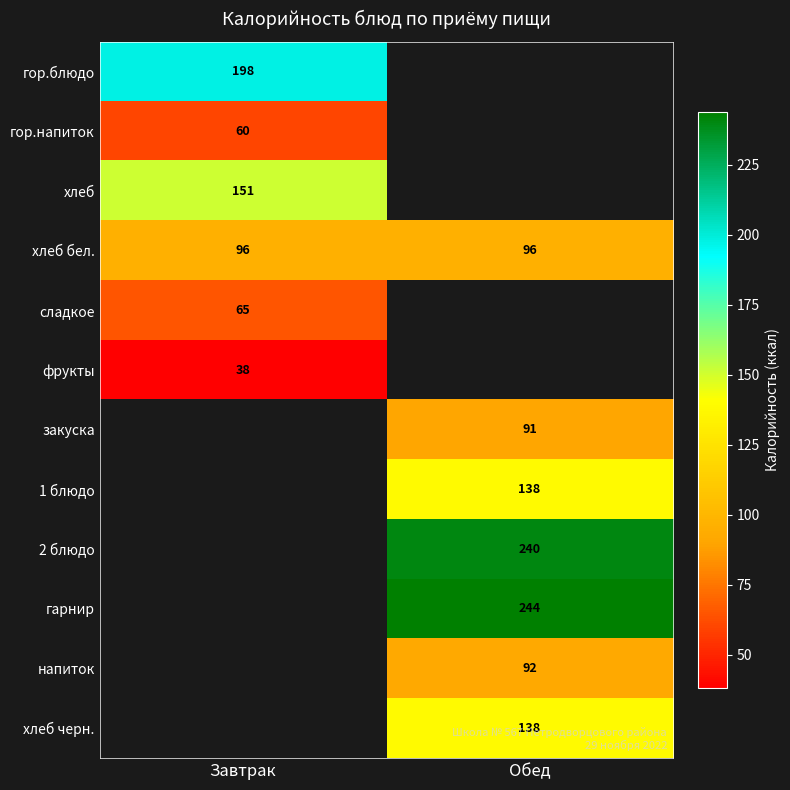

What is the lowest value of the хлеб бел. series?

96